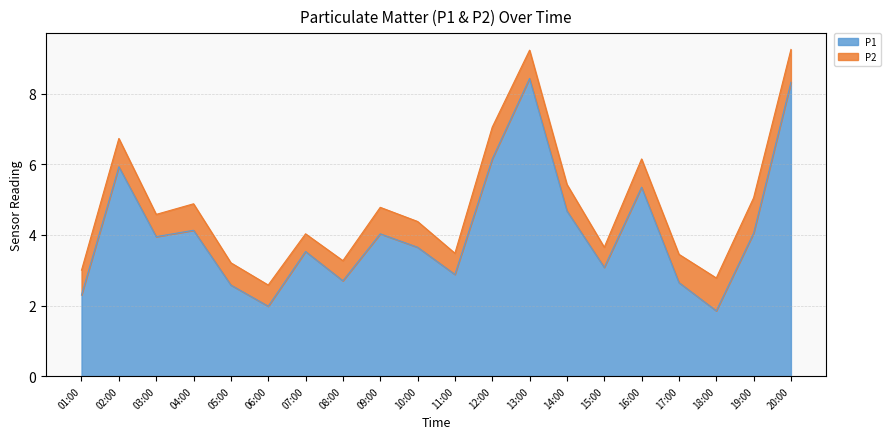

What is the label of the 8th point from the right?

13:00